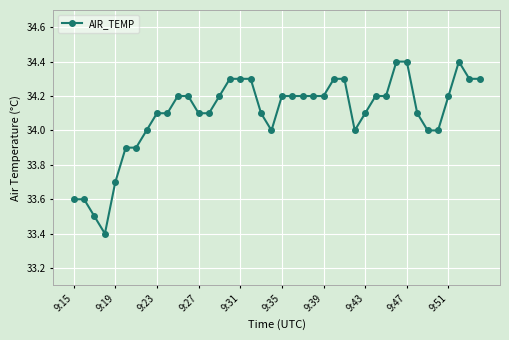

What is the value of the 6th point from the left?

33.9